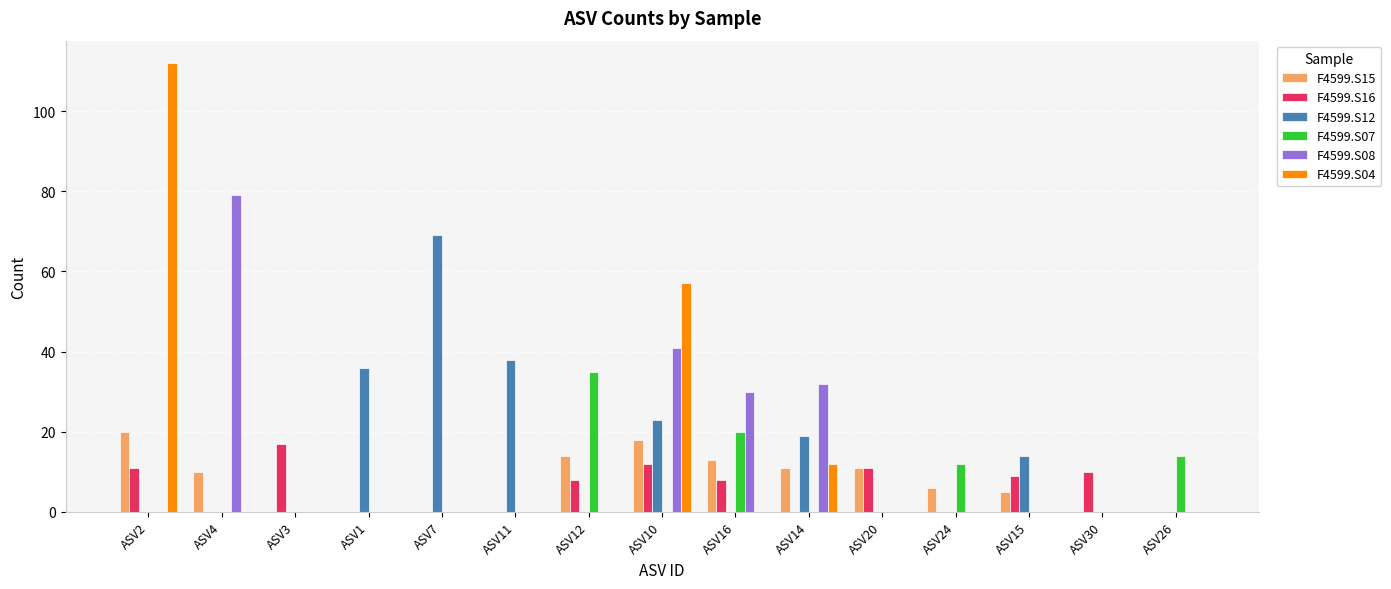

Count the number of categories in the chart.

15